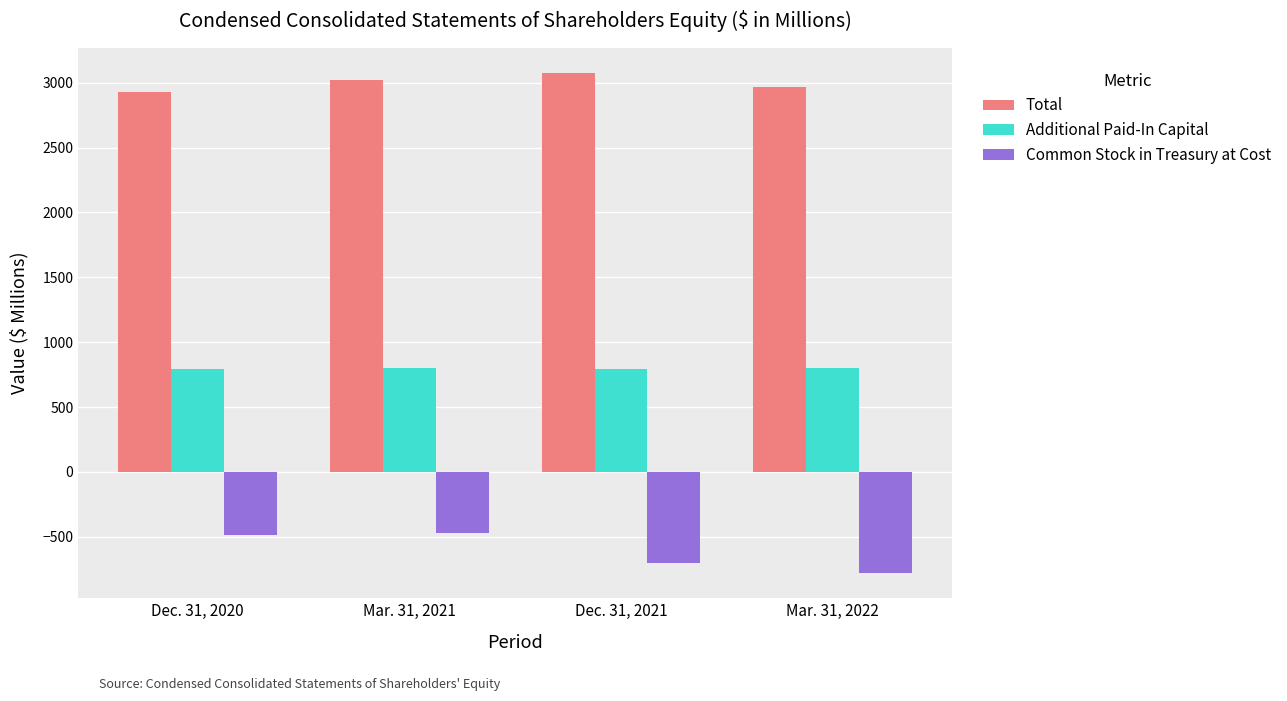

What is the sum of the Common Stock in Treasury at Cost values at Dec. 31, 2021 and Mar. 31, 2022?

-1479.7